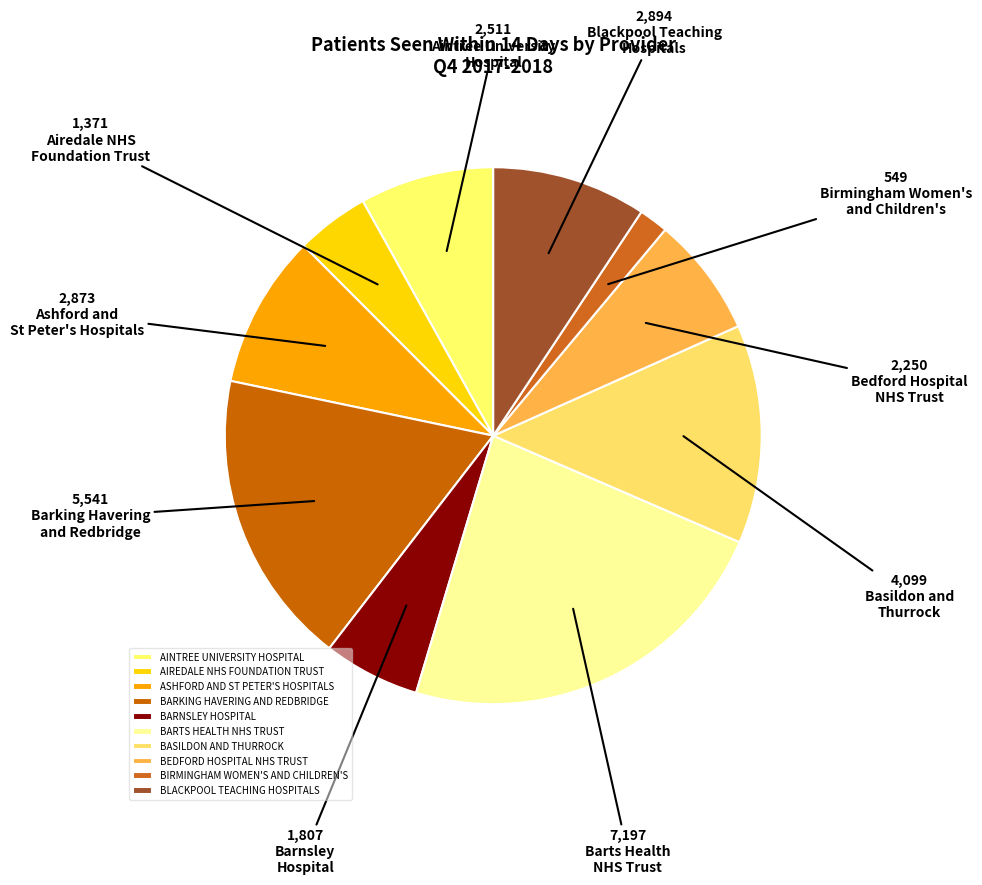

Count the number of slices in the pie.

10